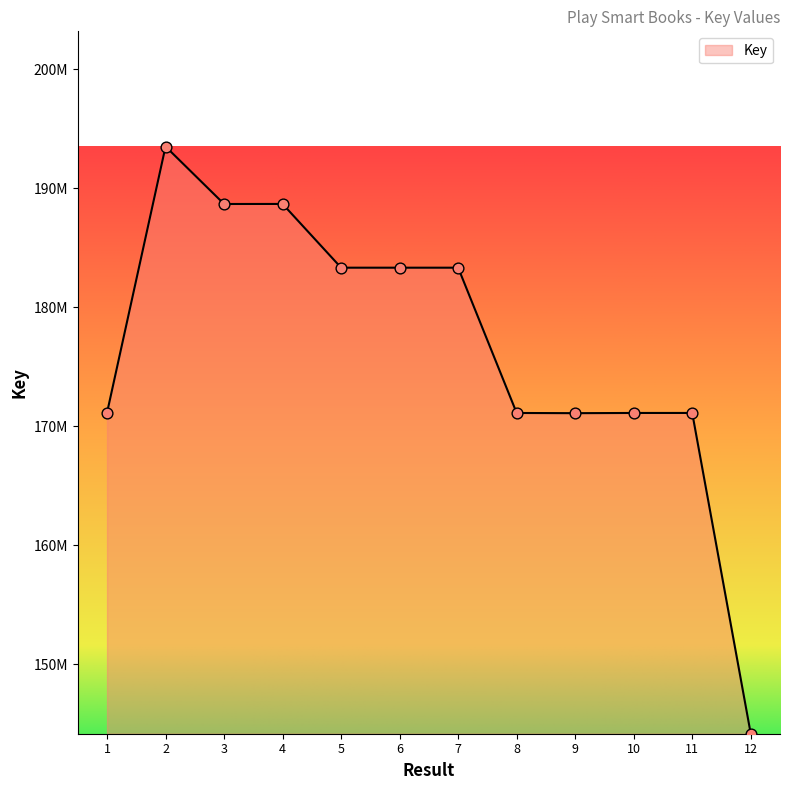

Does the chart have visible grid lines?

No